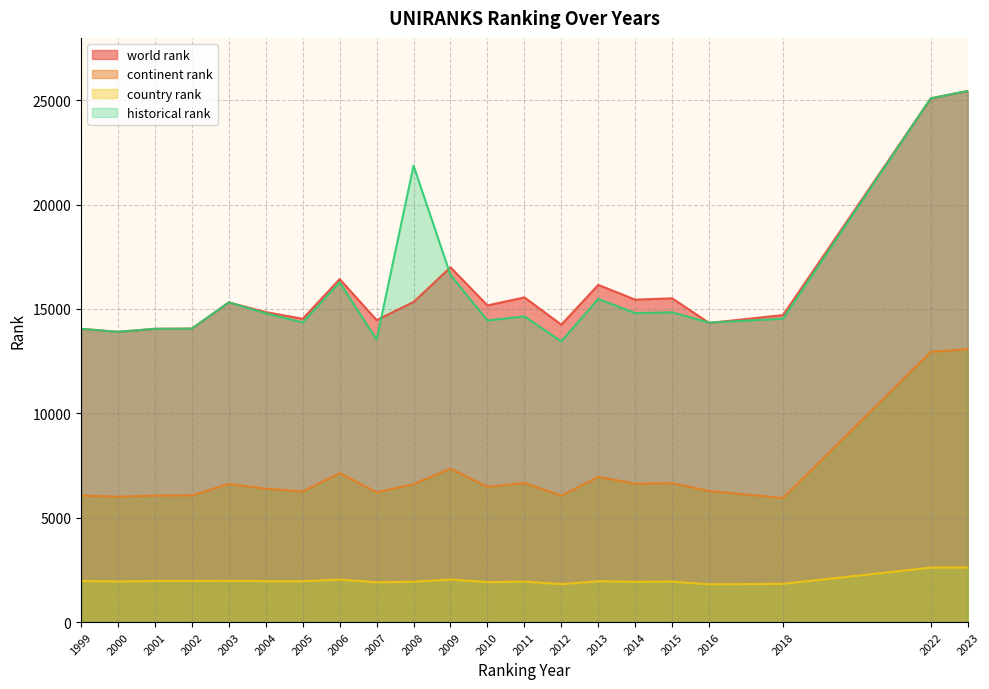

In historical rank, how many points are higher than both neighbors (excluding endpoints)?

6